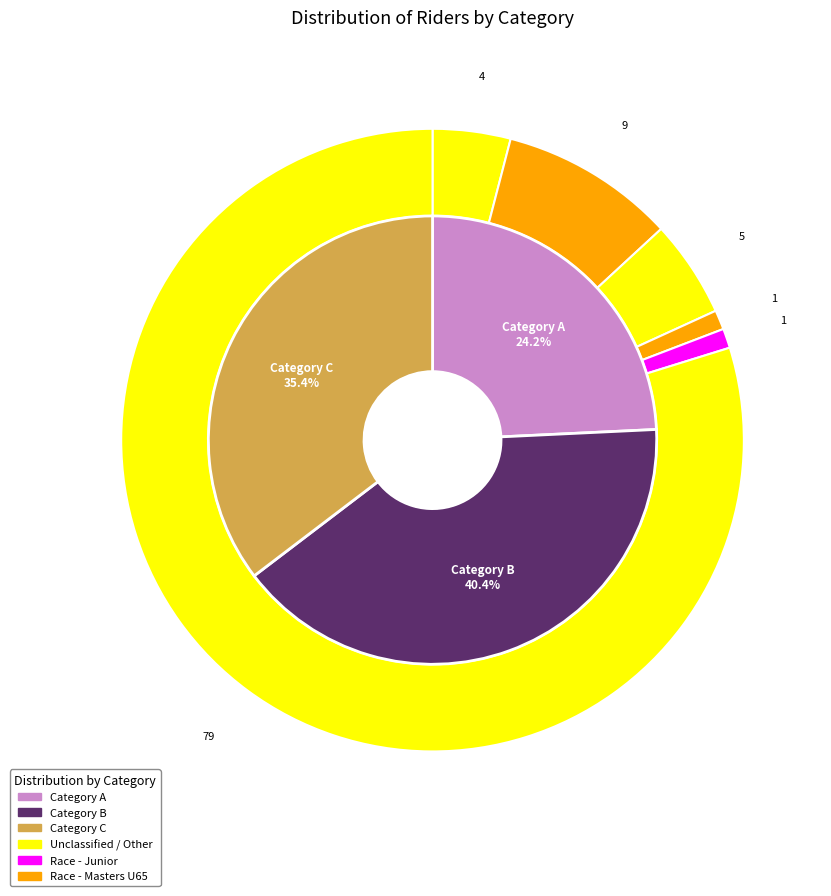

What is the total percentage of Category B and Category C?

75.8%